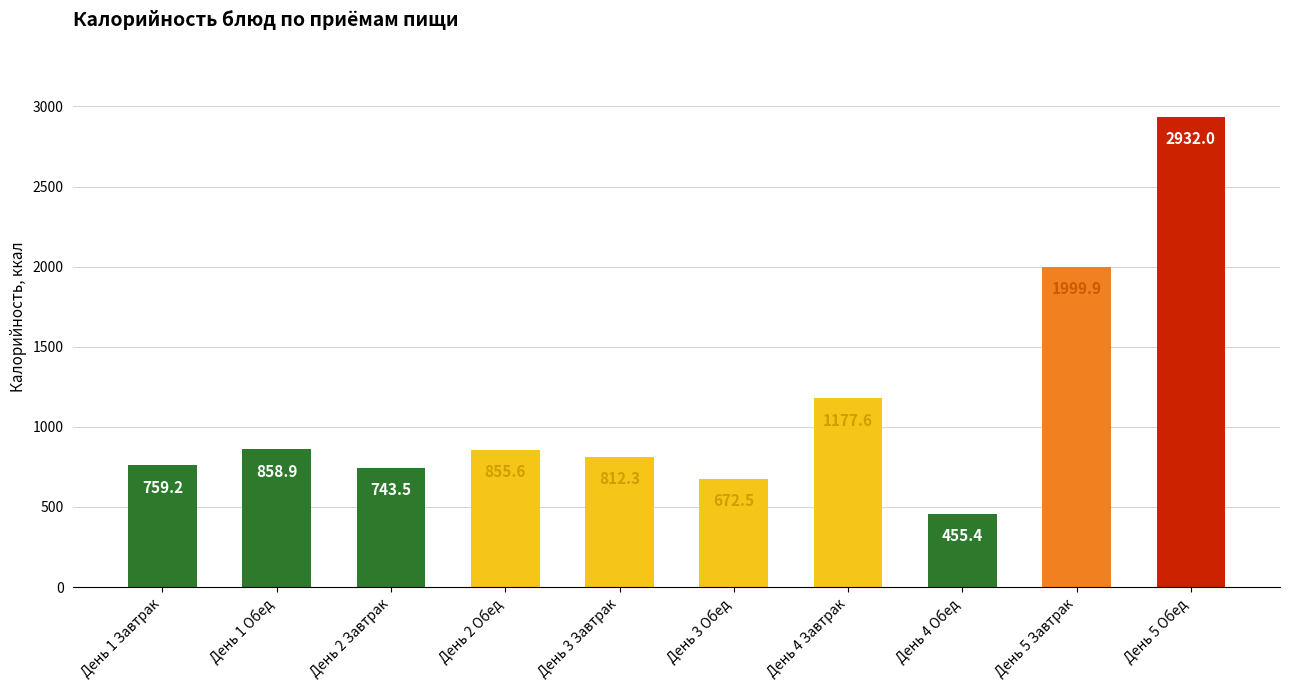

Reading right to left, list all the values displayed in this chart.

День 5 Обед=2932.0	День 5 Завтрак=1999.9	День 4 Обед=455.4	День 4 Завтрак=1177.6	День 3 Обед=672.5	День 3 Завтрак=812.3	День 2 Обед=855.6	День 2 Завтрак=743.5	День 1 Обед=858.9	День 1 Завтрак=759.2